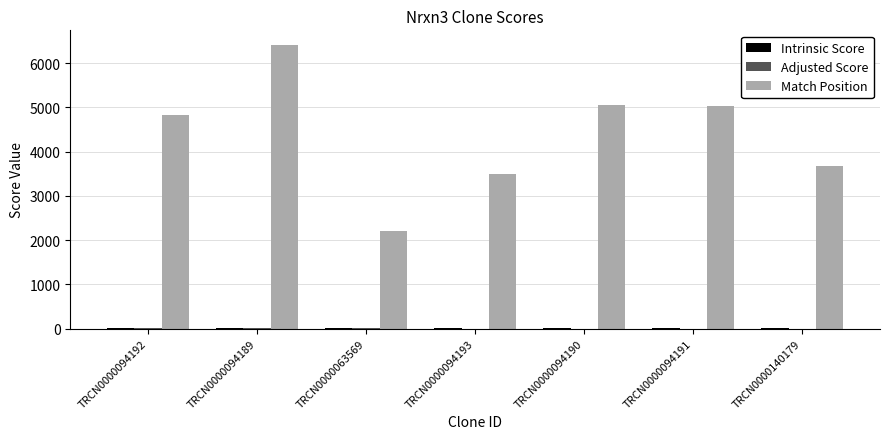

Is it true that Match Position equals 6423.0 at TRCN0000094189?

True